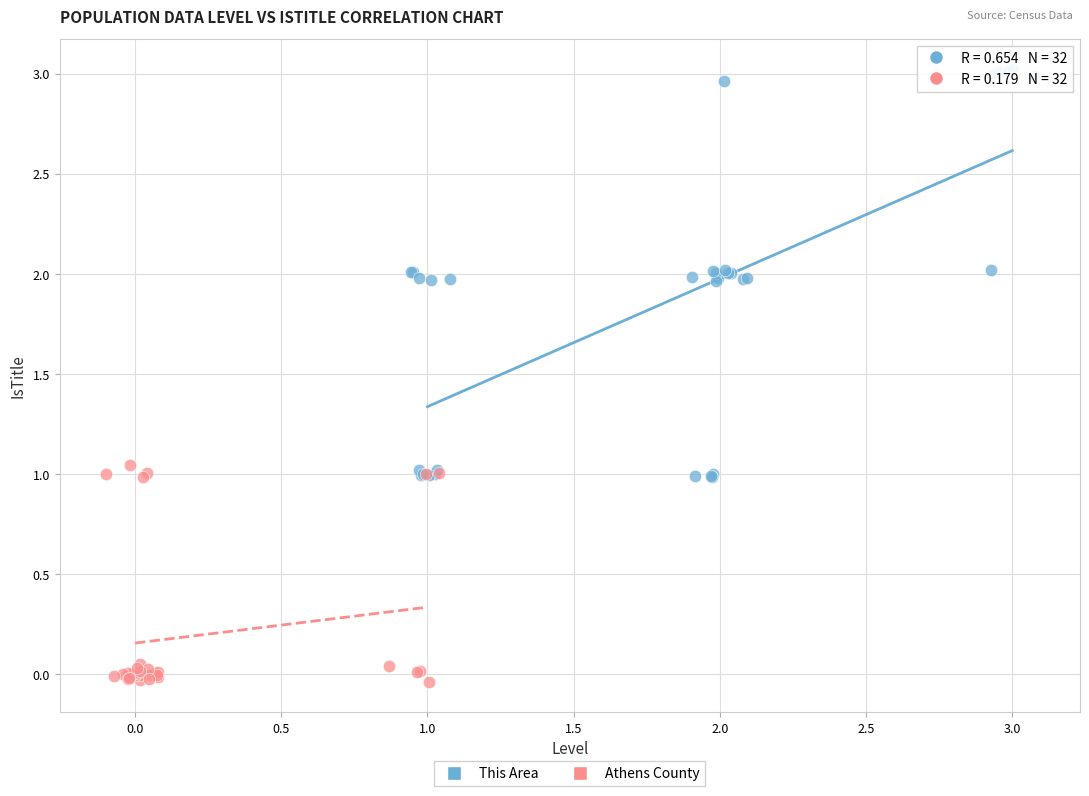

Which series reaches the minimum Y coordinate?

Athens County